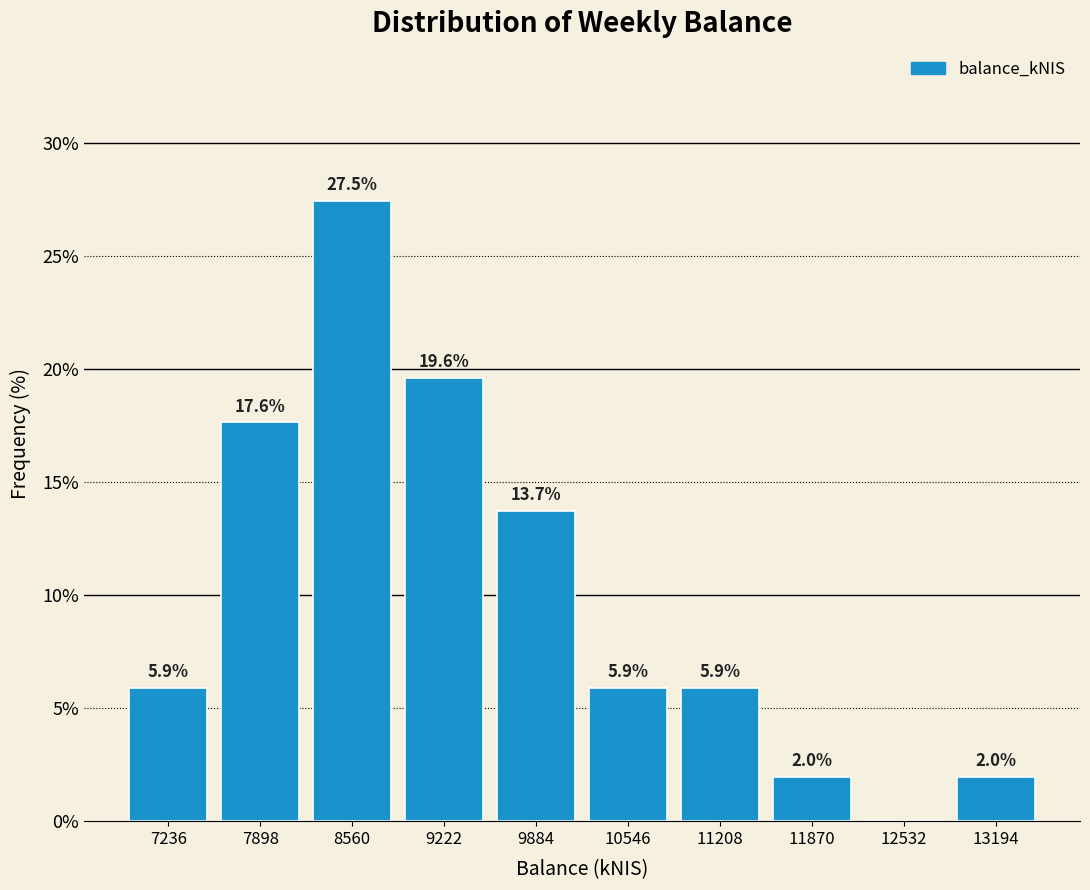

Reading left to right, list all the values displayed in this chart.

7236=5.9	7898=17.6	8560=27.5	9222=19.6	9884=13.7	10546=5.9	11208=5.9	11870=2.0	12532=0.0	13194=2.0